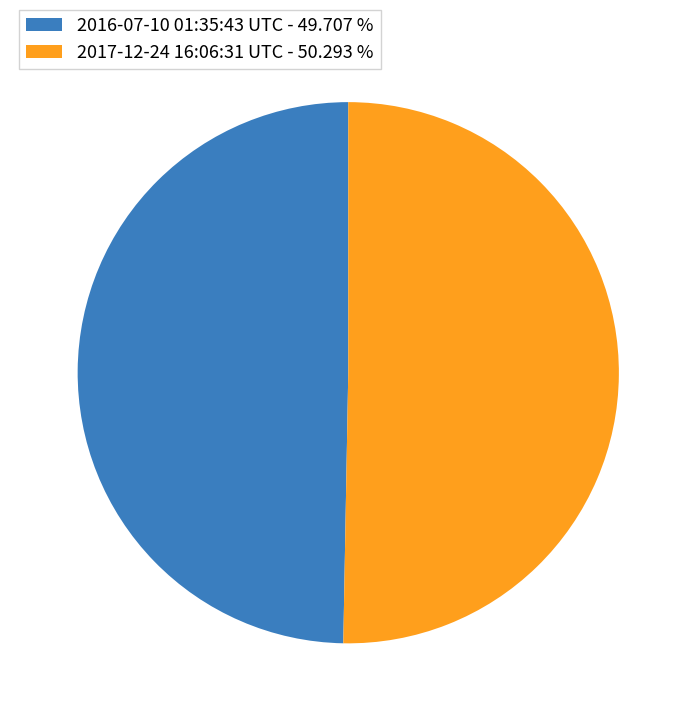

Between 2017-12-24 16:06:31 UTC - 50.293 % and 2016-07-10 01:35:43 UTC - 49.707 %, which is larger?

2017-12-24 16:06:31 UTC - 50.293 %